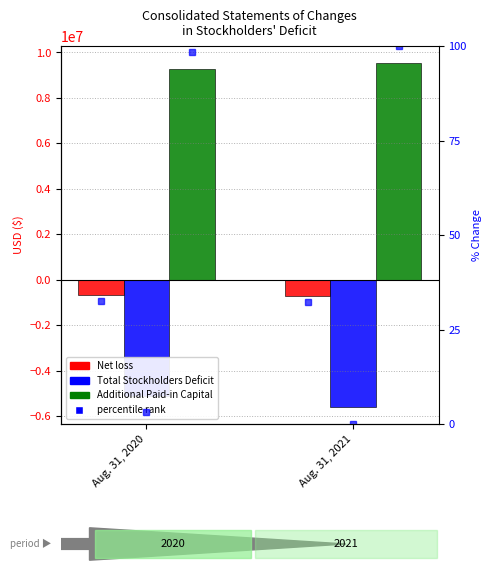

Rank the categories by Net loss pct value from highest to lowest.

Aug. 31, 2020, Aug. 31, 2021